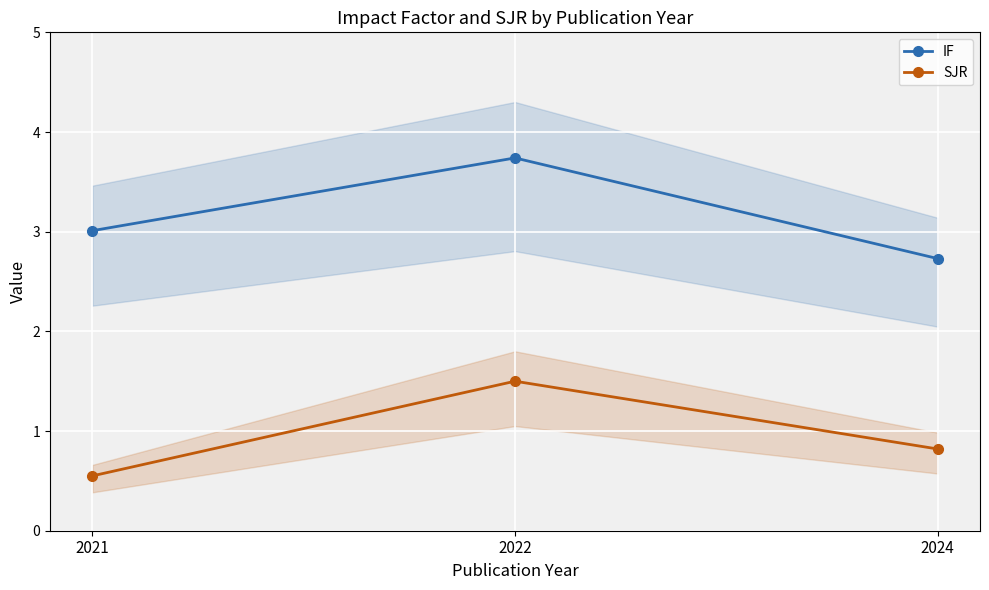

Is this an area chart (filled region under the line)?

No